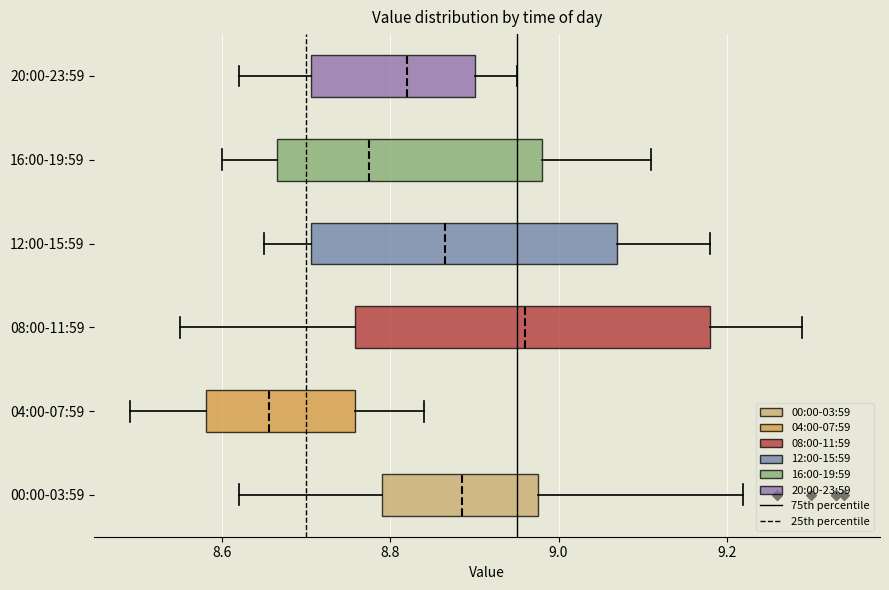

Which box has the furthest to the right median line?

08:00-11:59